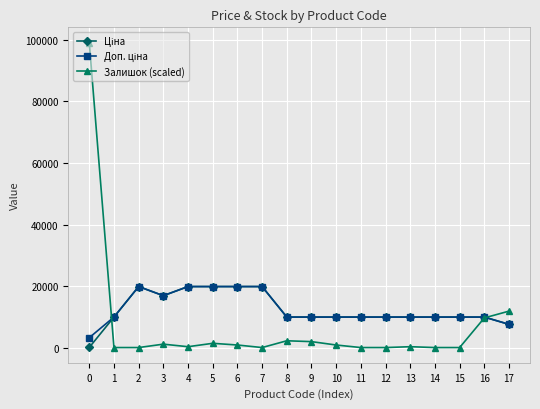

True or false: Залишок (scaled) has more than 1 interior local peaks.

True